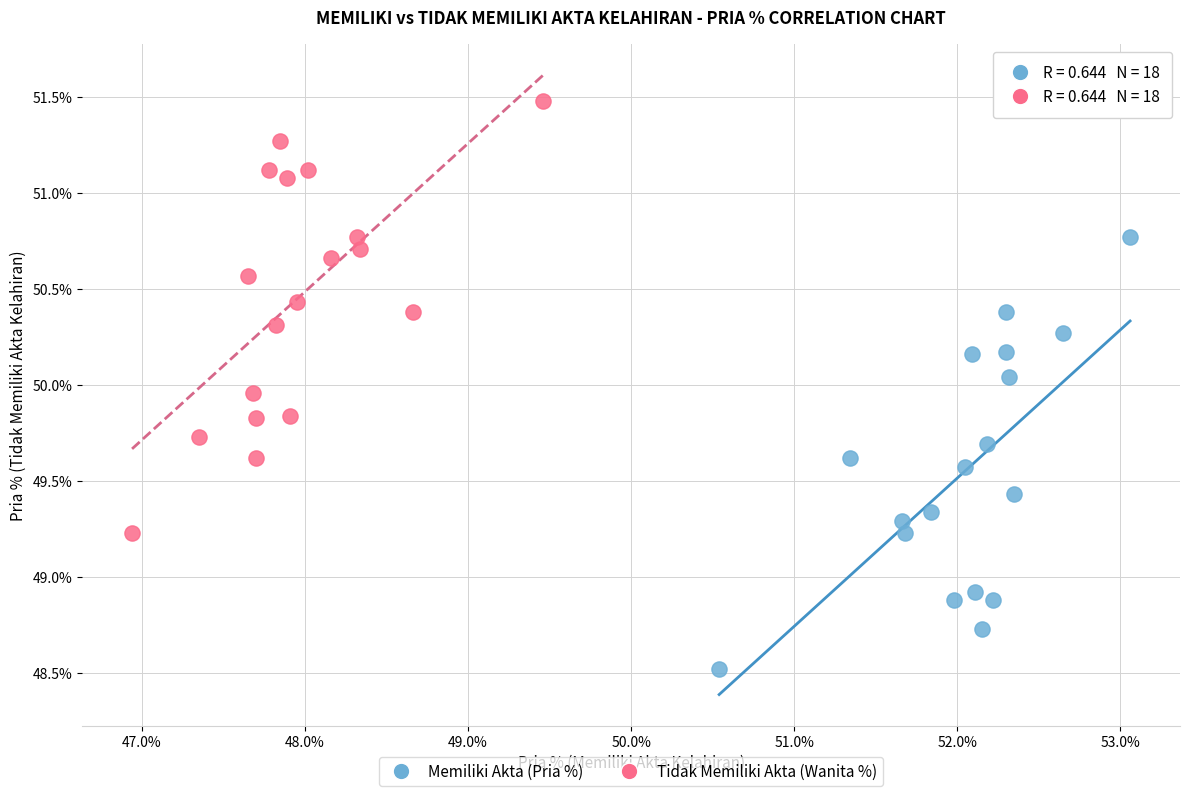

Which series contains the highest Y value?

Tidak Memiliki Akta (Wanita %)